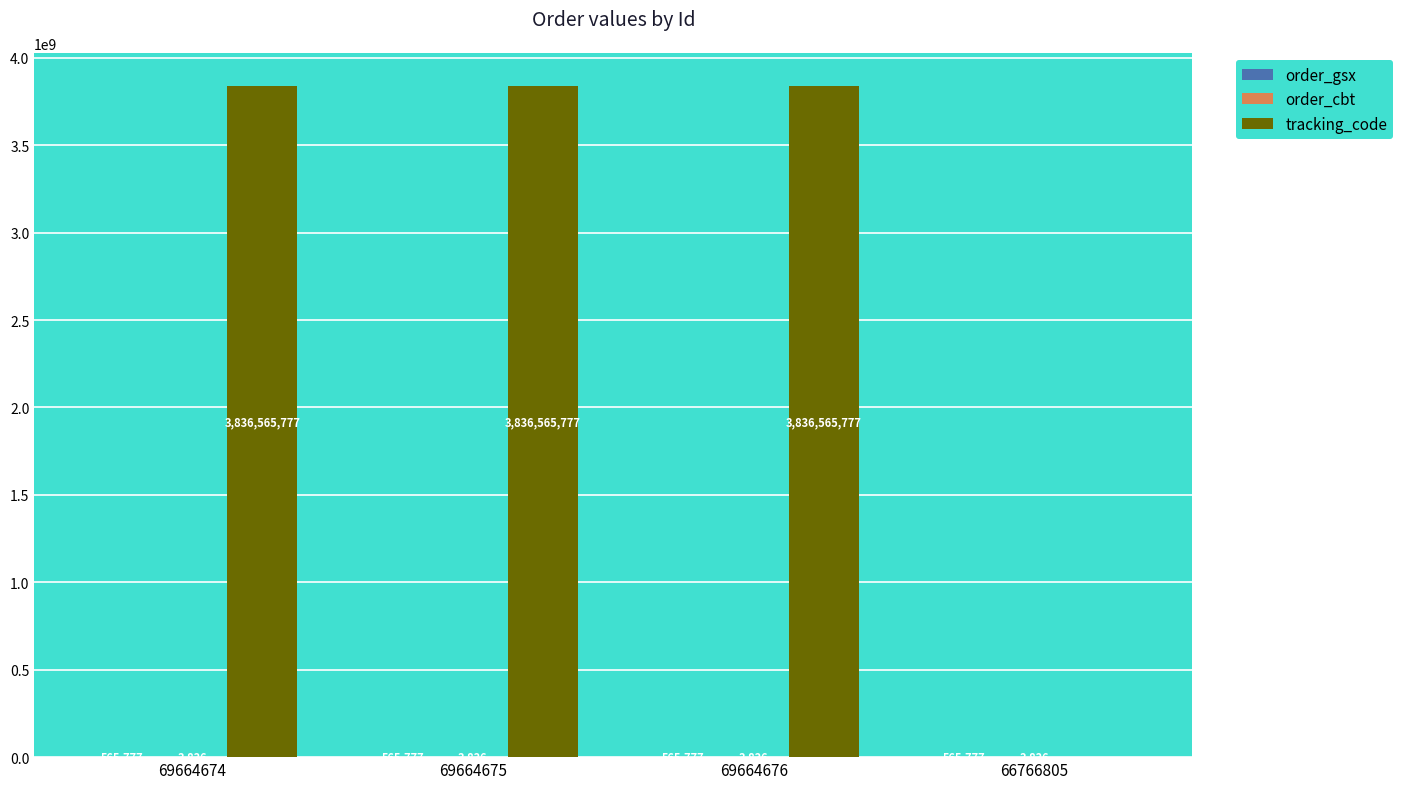

Which series has the largest total across all categories?

tracking_code